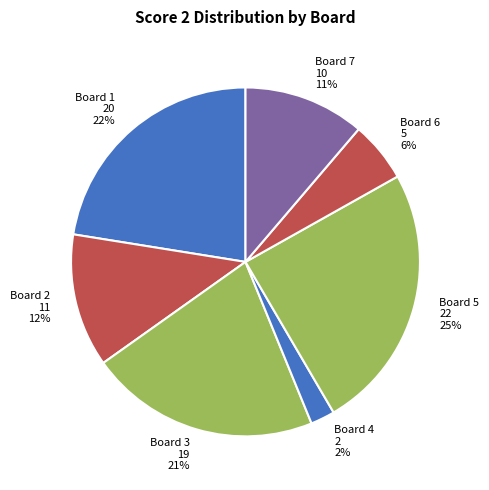

How many slices are in this pie chart?

7